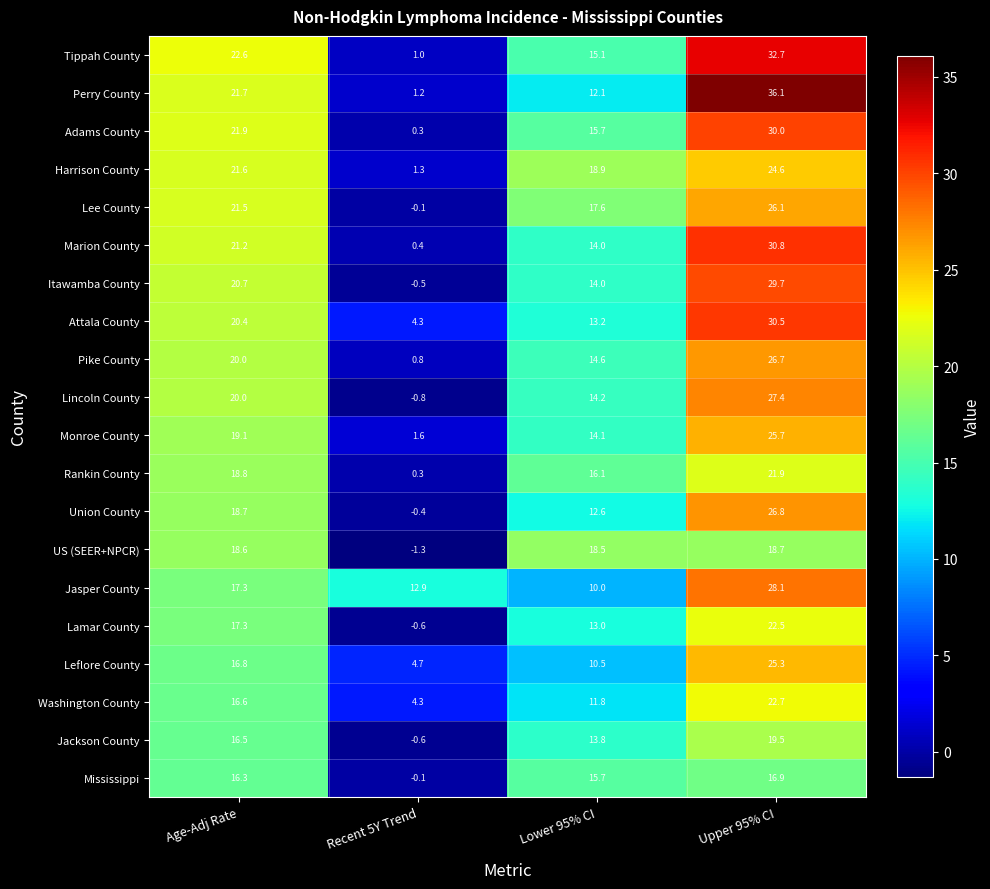

True or false: Lamar County has a value of 8.6 at Age-Adj Rate.

False